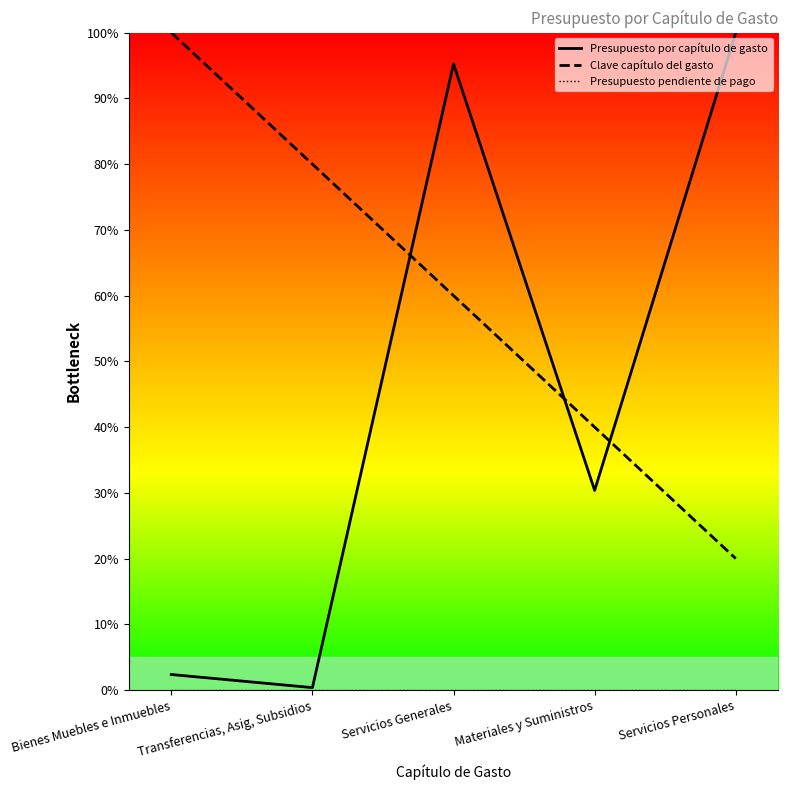

Reading left to right, what are all the values shown in this chart?

Presupuesto por capítulo de gasto: 2.4	0.4	95.3	30.4	100.0
Clave capítulo del gasto: 100.0	80.0	60.0	40.0	20.0